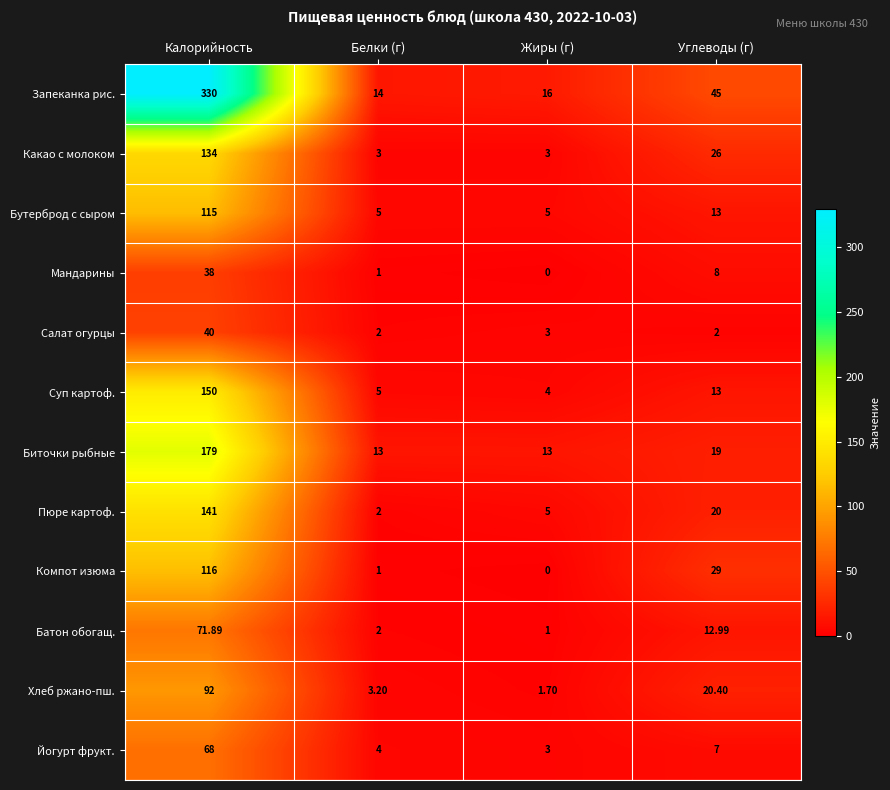

Count the number of data series in this chart.

12